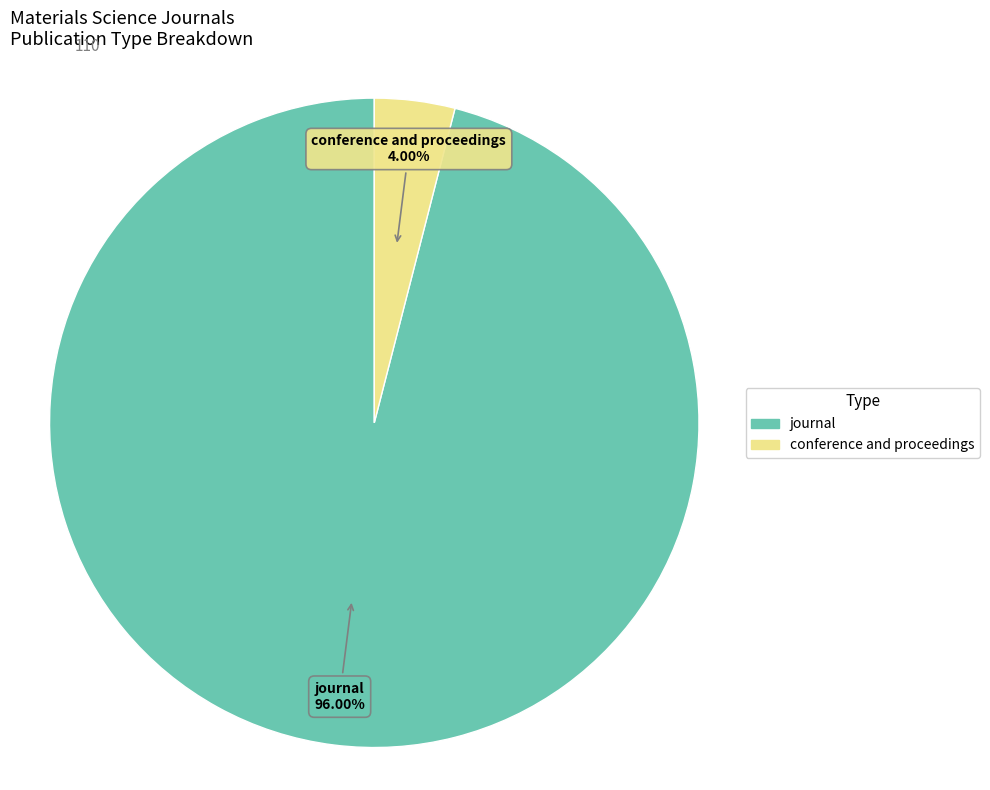

To the nearest percent, what percentage of the pie is journal?

96%